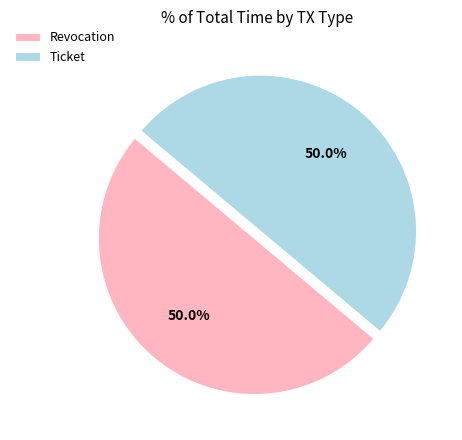

What percentage do Ticket and Revocation together represent?

100.0%